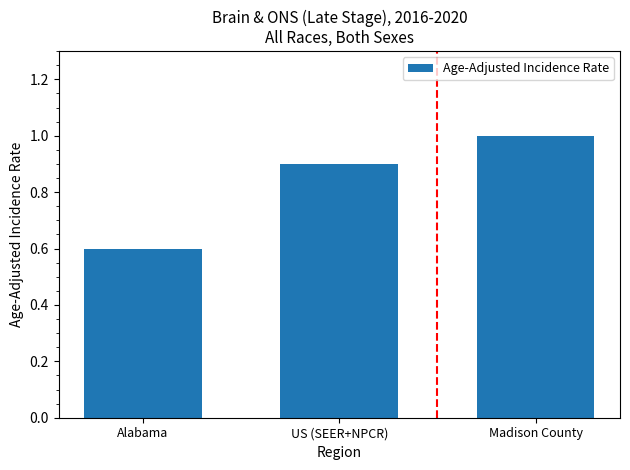

How many categories are shown in the chart?

3